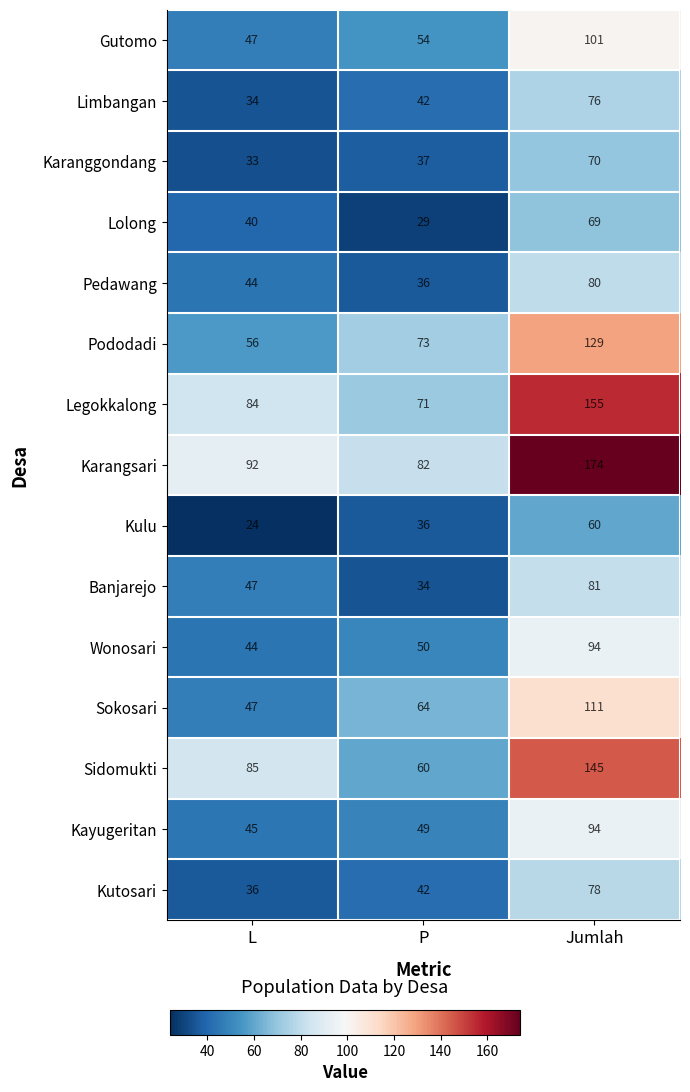

How many Banjarejo values are between 34 and 81?

3